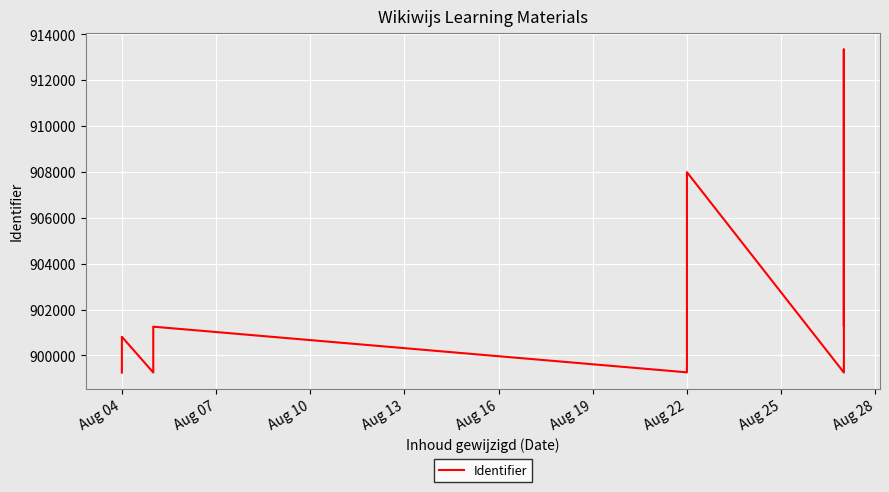

Count the number of categories in the chart.

18